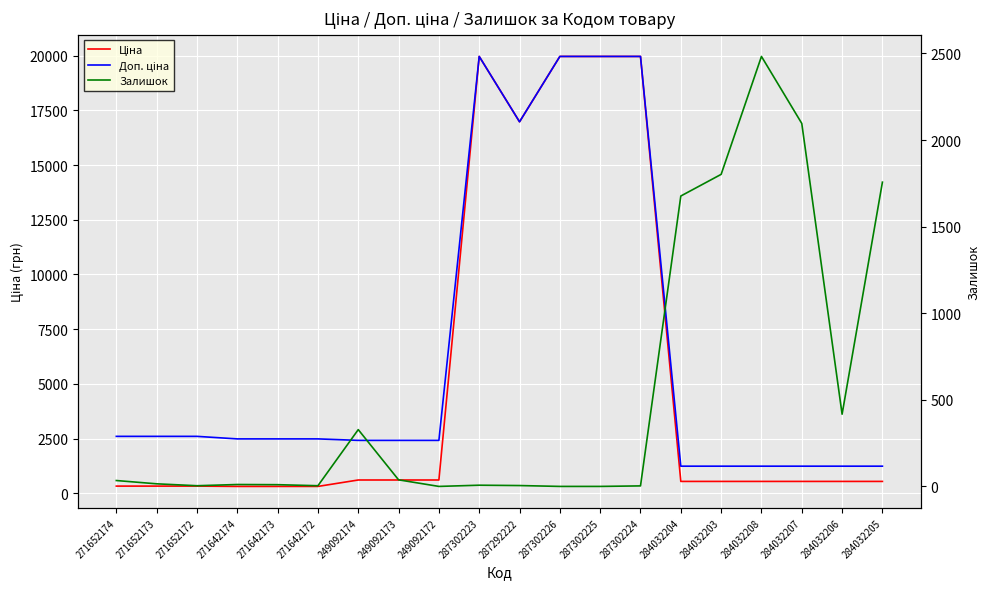

True or false: Доп. ціна has more than 2 points higher than both neighbors.

False